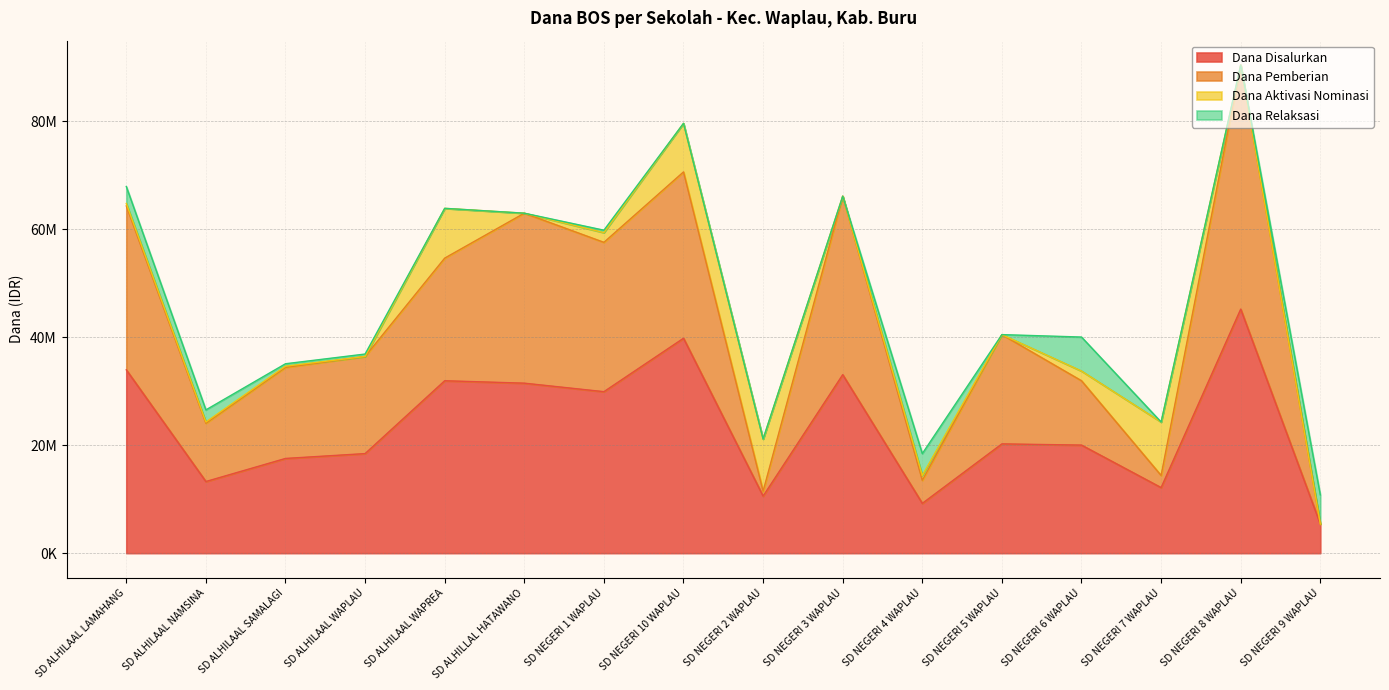

At which label is Dana Pemberian closest to 47925000?

SD ALHILAAL WAPREA